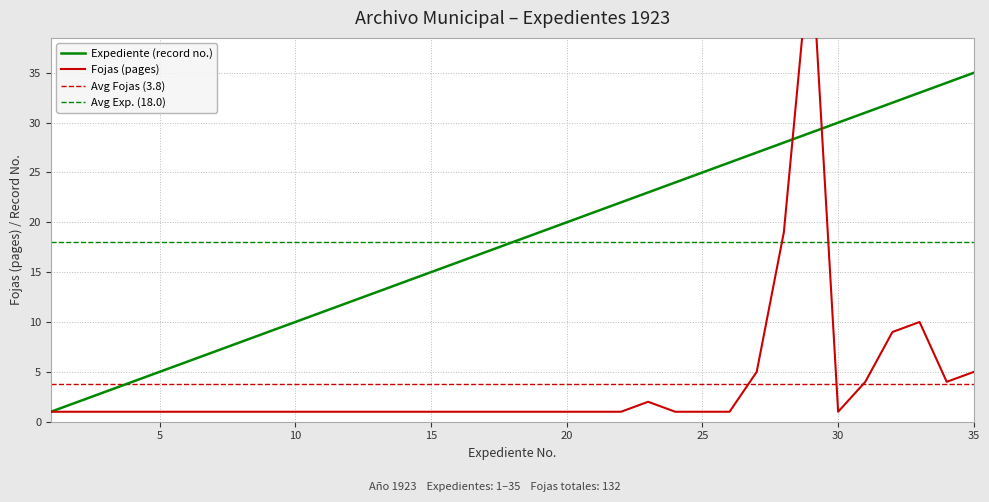

Reading left to right, extract all data points from this chart.

Fojas (pages): 1	1	1	1	1	1	1	1	1	1	1	1	1	1	1	1	1	1	1	1	1	1	2	1	1	1	5	19	48	1	4	9	10	4	5
Expediente (record no.): 1	2	3	4	5	6	7	8	9	10	11	12	13	14	15	16	17	18	19	20	21	22	23	24	25	26	27	28	29	30	31	32	33	34	35